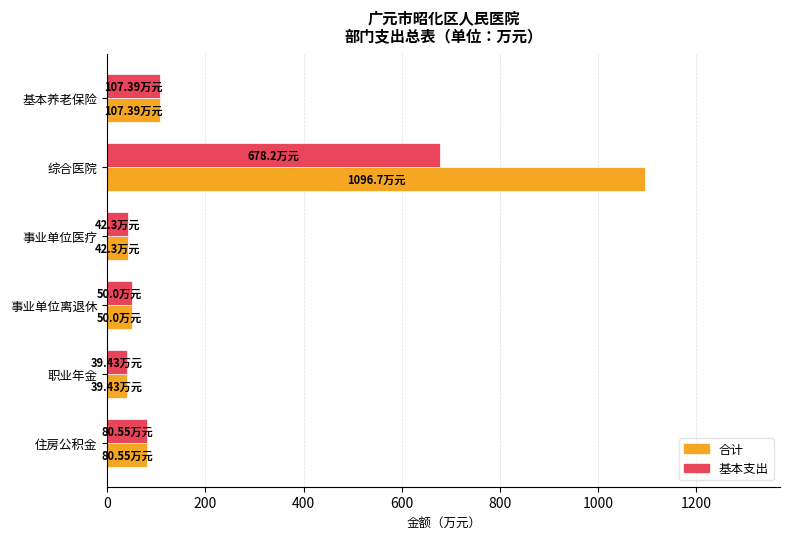

What is the sum of all 合计 values?

1416.4